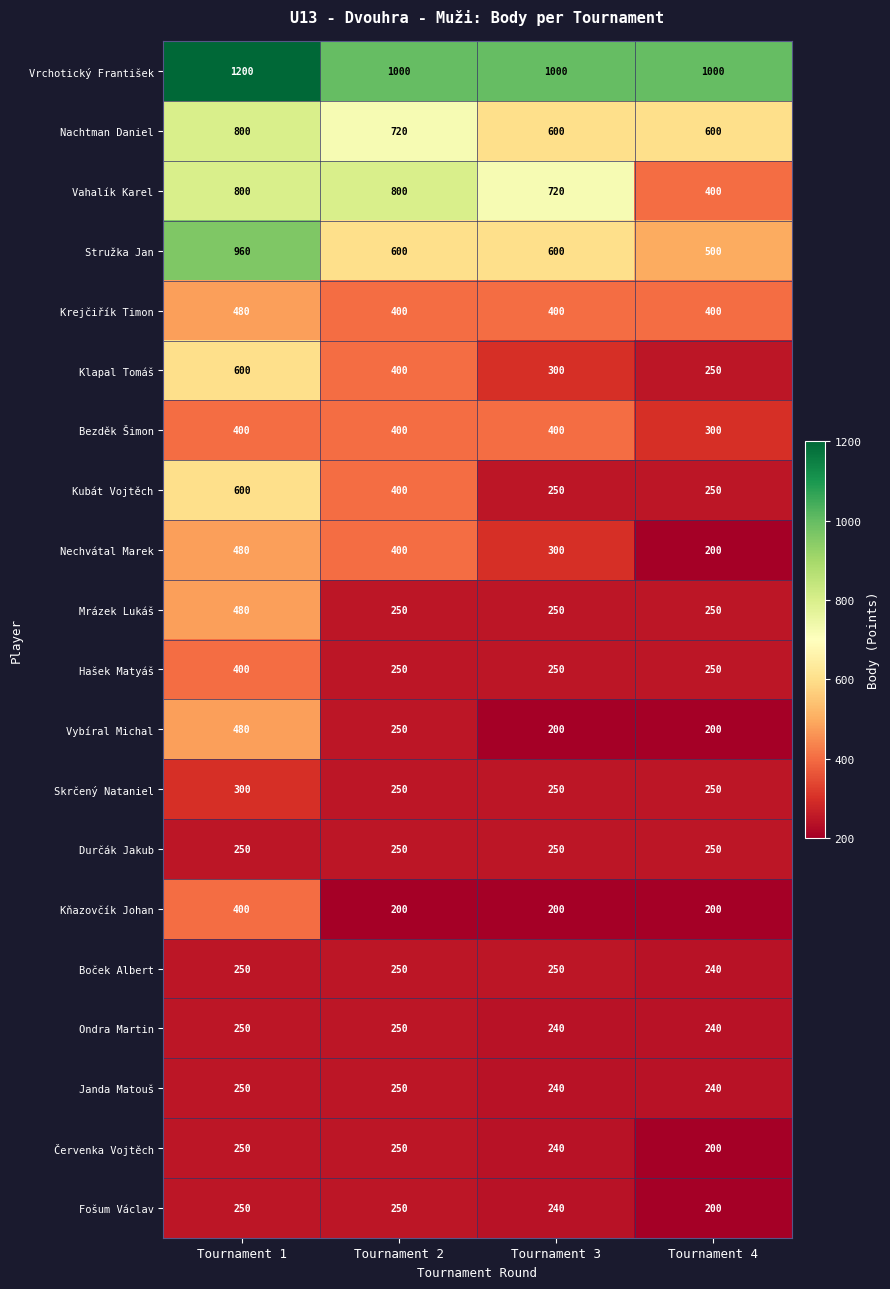

Which series has the largest total across all categories?

Vrchotický František